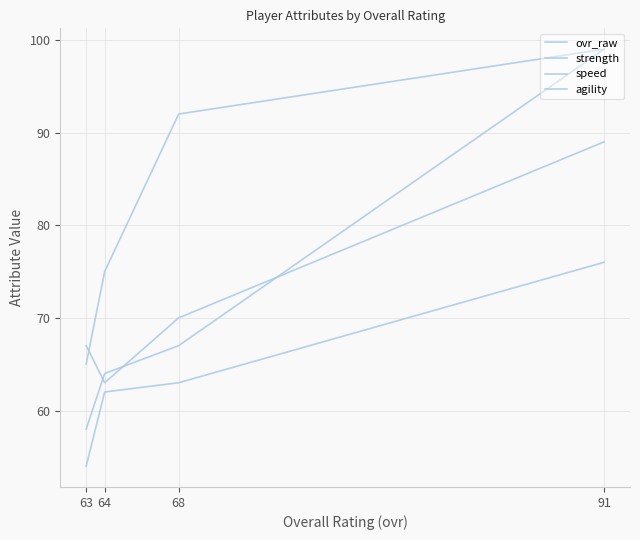

Rank the series at 91 from lowest to highest value.

speed, ovr_raw, strength, agility